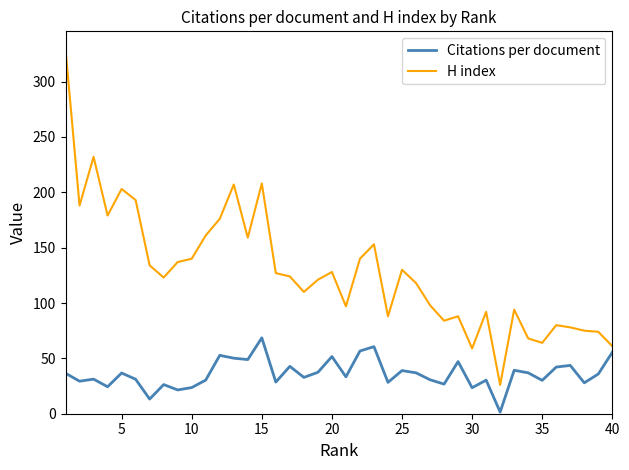

What is the minimum value for H index?

26.0